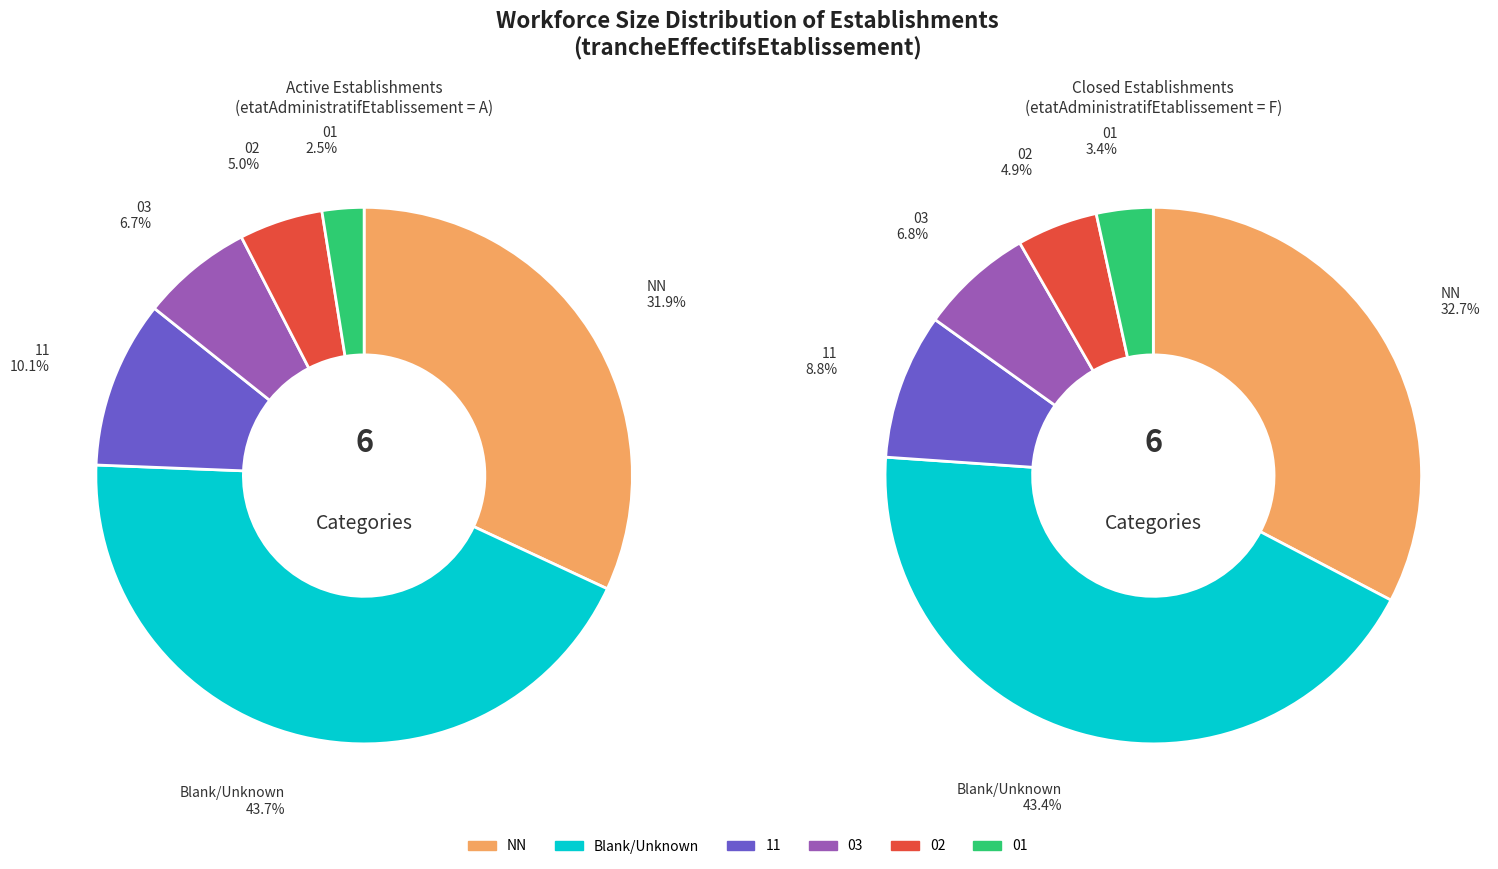

Combined, do 03 and 11 account for over 50%?

No